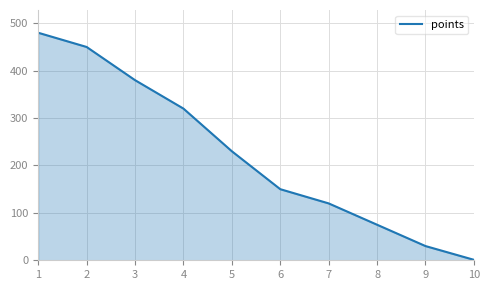

What is the minimum value shown in the chart?

1